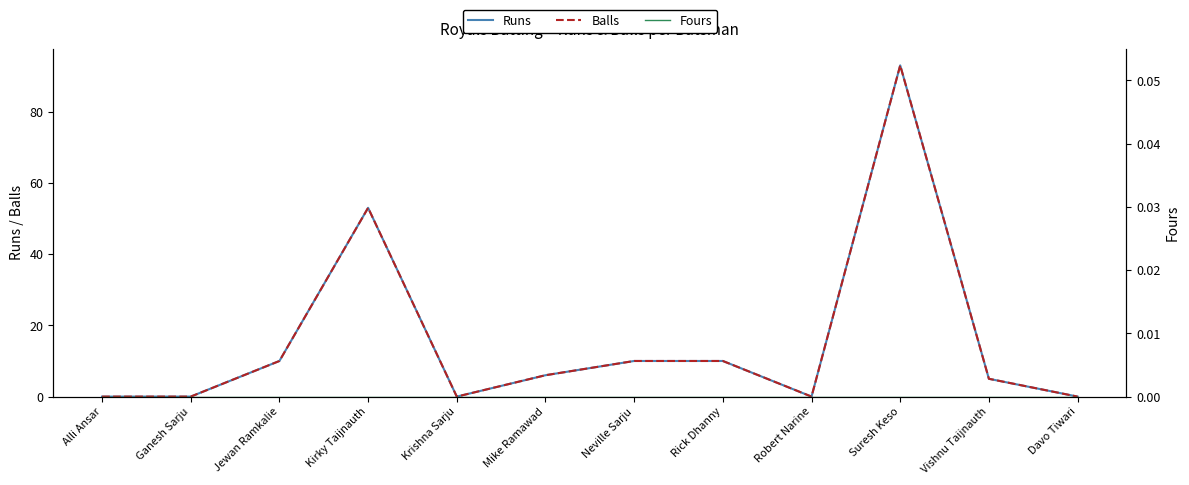

Which series has the largest range (max minus min)?

Runs